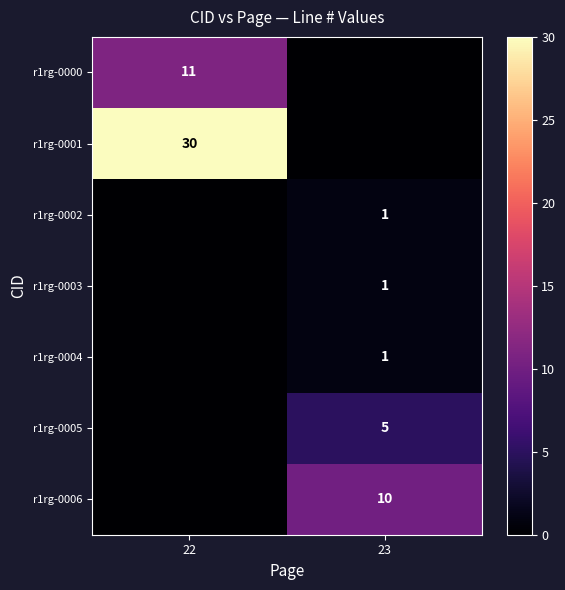

The value of row_0 at 23 is -7. True or false?

False